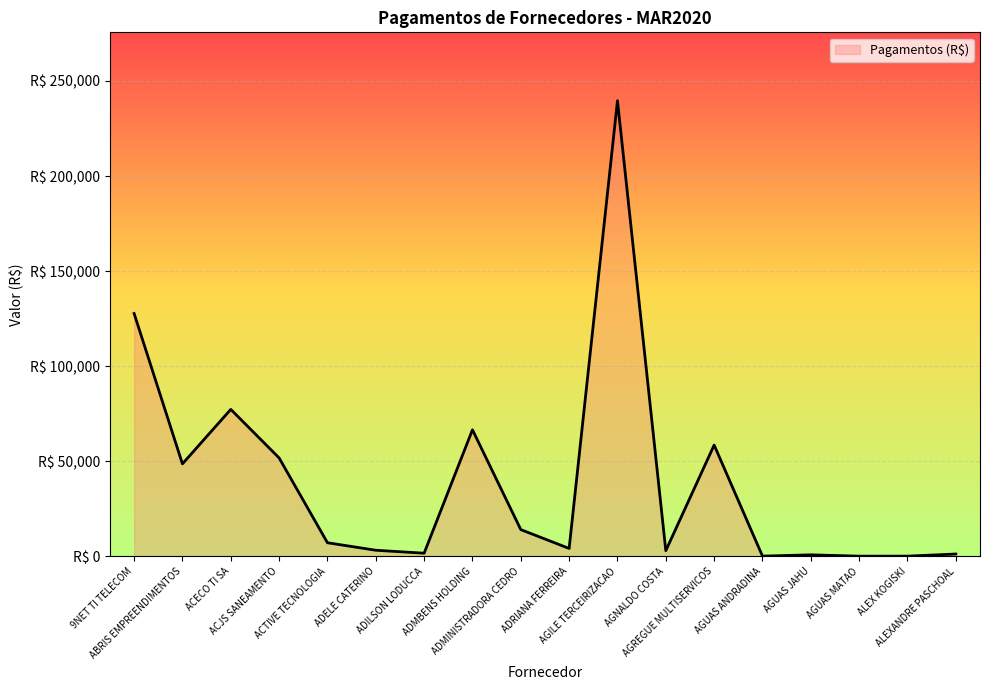

What is the minimum value shown in the chart?

85.8